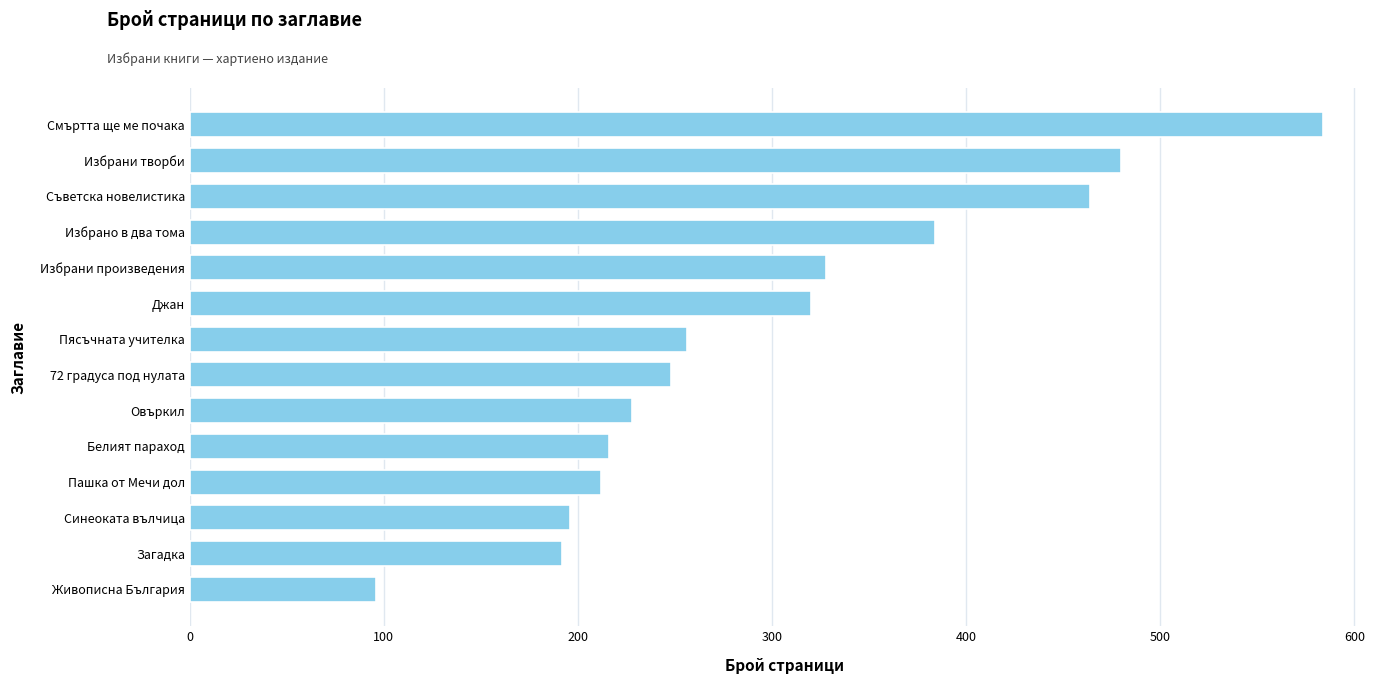

Reading top to bottom, extract all data points from this chart.

584	480	464	384	328	320	256	248	228	216	212	196	192	96